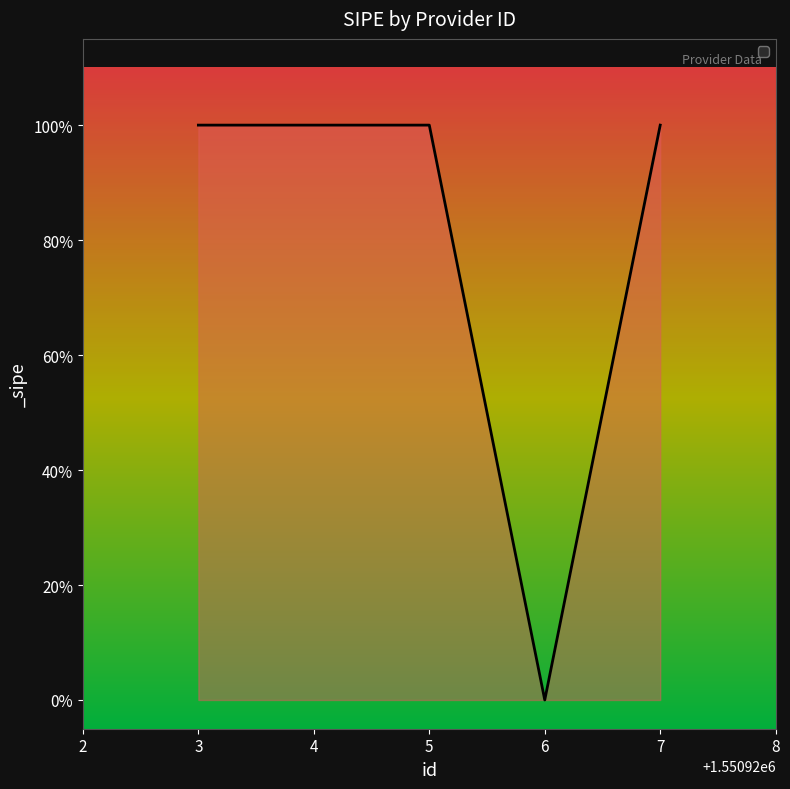

Does the chart display data point markers on the line(s)?

No